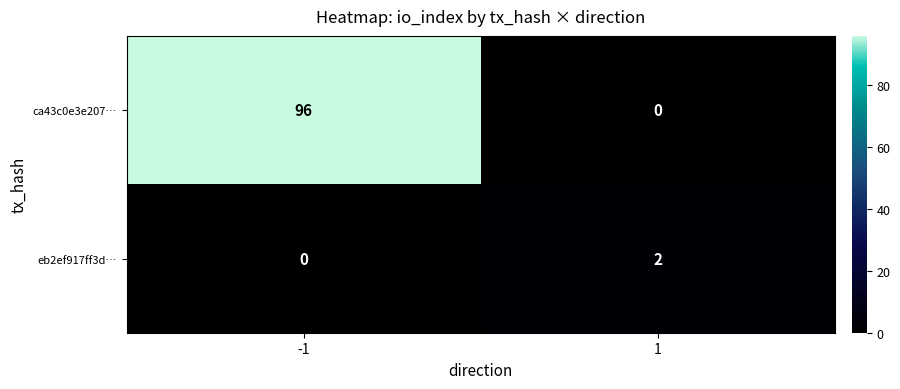

The eb2ef917ff3d… series shows 1 at -1. True or false?

False